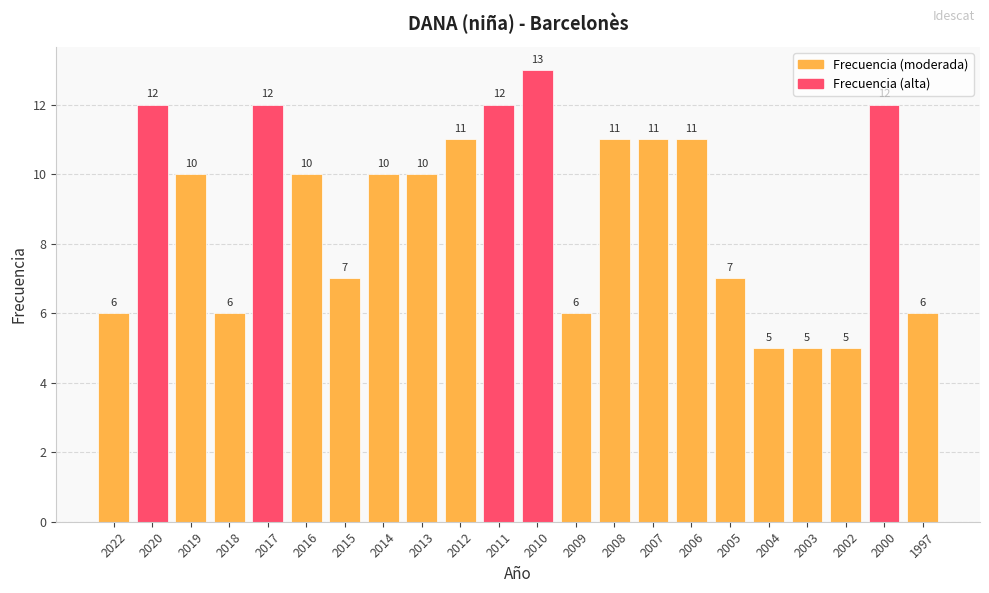

Approximately how many times larger is the value at 2009 compared to 2013?

0.6